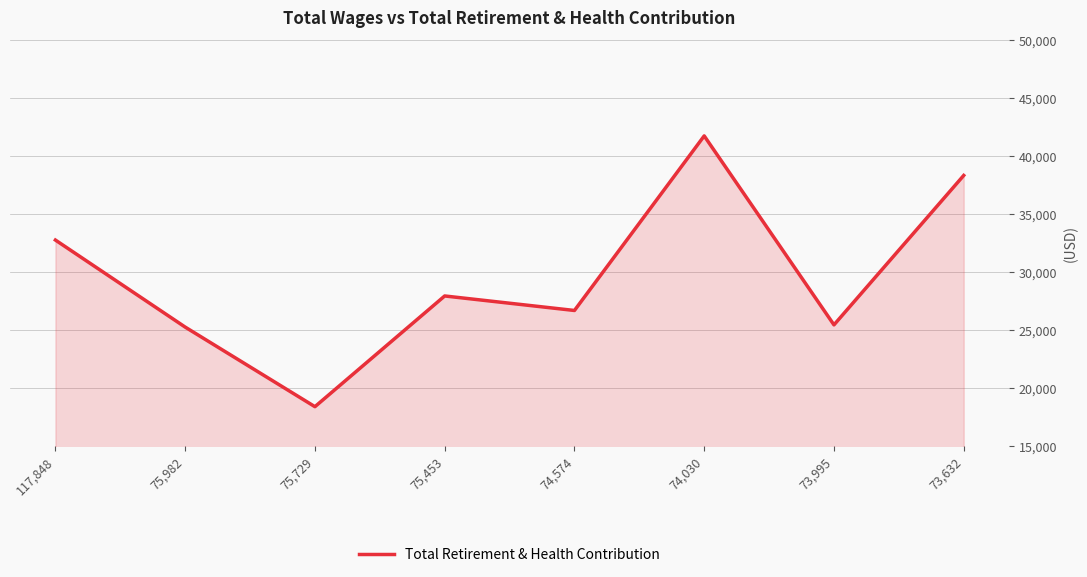

What is the minimum value shown in the chart?

18367